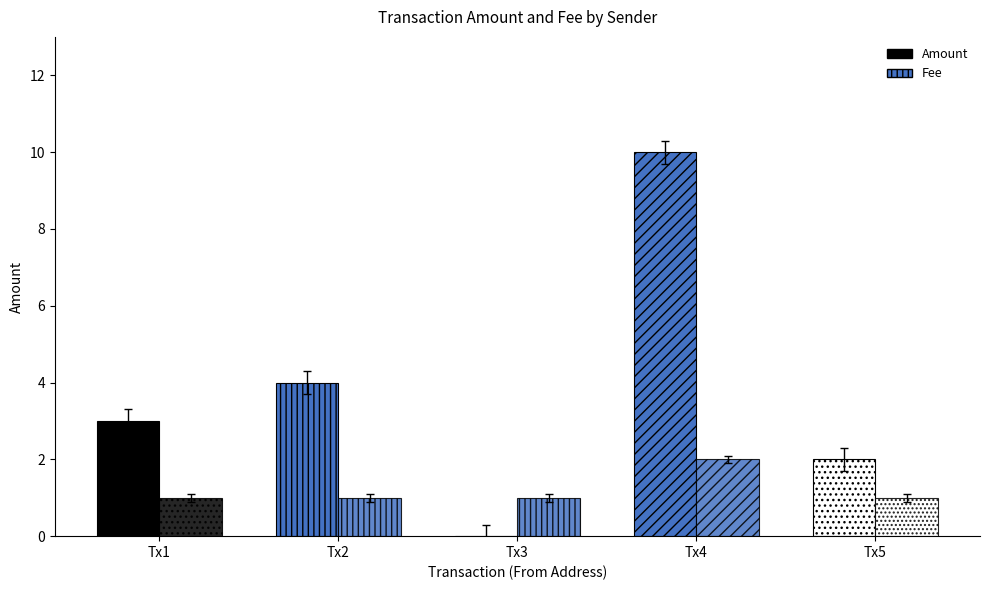

Rank the series by their maximum value, from lowest to highest.

Fee, Amount